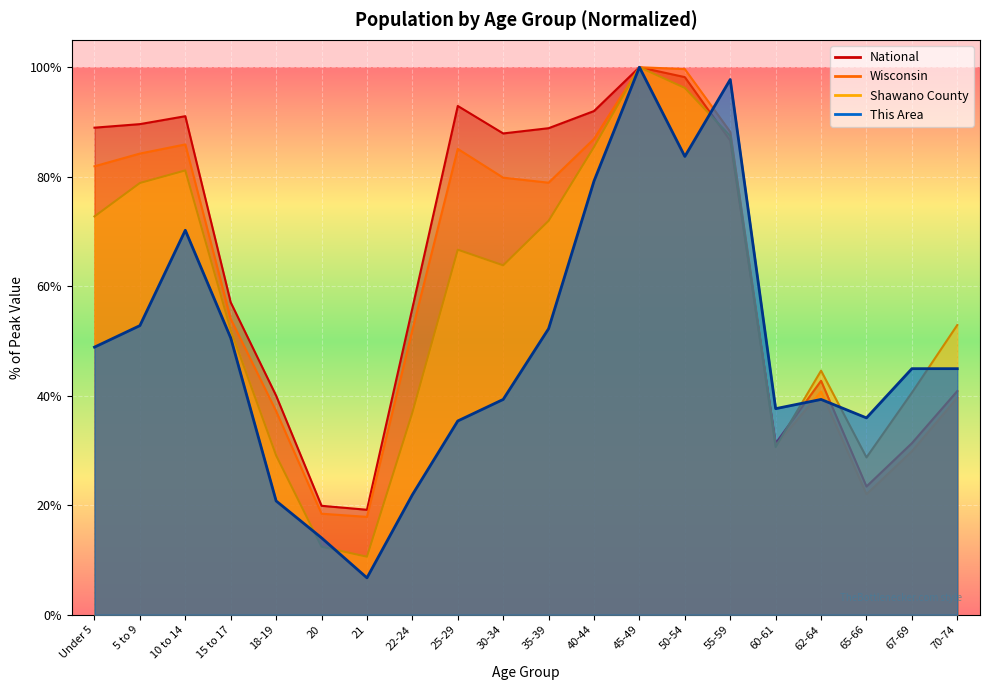

Reading left to right, list all the values displayed in this chart.

This Area: Under 5=48.9	5 to 9=52.8	10 to 14=70.2	15 to 17=50.6	18-19=20.8	20=14.0	21=6.7	22-24=21.9	25-29=35.4	30-34=39.3	35-39=52.2	40-44=79.2	45-49=100.0	50-54=83.7	55-59=97.8	60-61=37.6	62-64=39.3	65-66=36.0	67-69=44.9	70-74=44.9
Shawano County: Under 5=72.8	5 to 9=78.9	10 to 14=81.1	15 to 17=52.0	18-19=29.1	20=12.4	21=10.6	22-24=36.9	25-29=66.7	30-34=63.8	35-39=71.9	40-44=85.4	45-49=100.0	50-54=96.2	55-59=87.4	60-61=30.6	62-64=44.6	65-66=28.7	67-69=40.6	70-74=52.9
Wisconsin: Under 5=81.9	5 to 9=84.2	10 to 14=85.9	15 to 17=54.0	18-19=37.2	20=18.5	21=17.9	22-24=52.0	25-29=85.1	30-34=79.8	35-39=78.9	40-44=86.9	45-49=100.0	50-54=99.7	55-59=88.2	60-61=30.9	62-64=40.8	65-66=22.0	67-69=29.9	70-74=39.6
National: Under 5=89.0	5 to 9=89.6	10 to 14=91.1	15 to 17=57.0	18-19=40.0	20=19.9	21=19.2	22-24=56.0	25-29=92.9	30-34=87.9	35-39=88.9	40-44=92.0	45-49=100.0	50-54=98.2	55-59=86.6	60-61=31.3	62-64=42.7	65-66=23.4	67-69=31.3	70-74=40.9